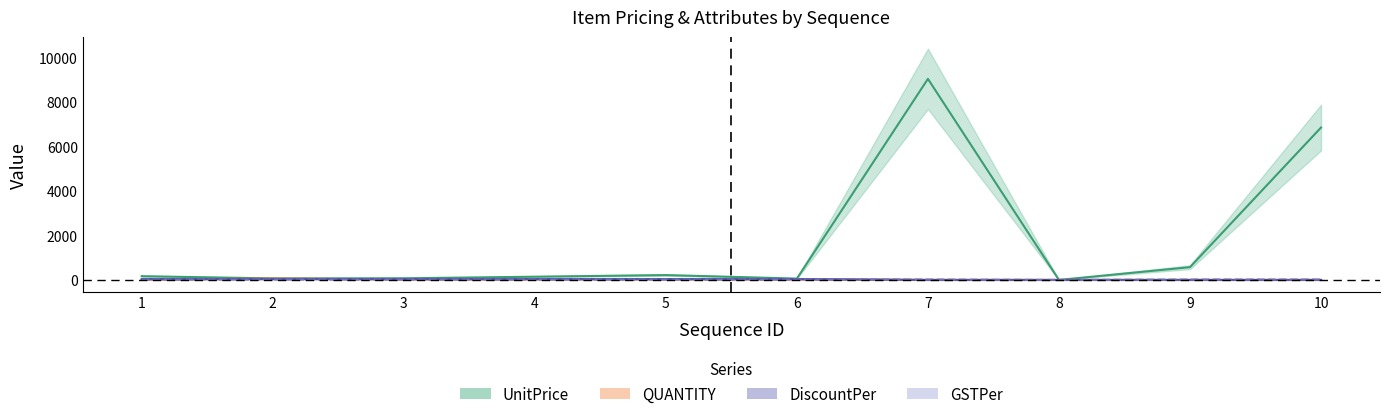

At which label is GSTPer closest to 9?

1